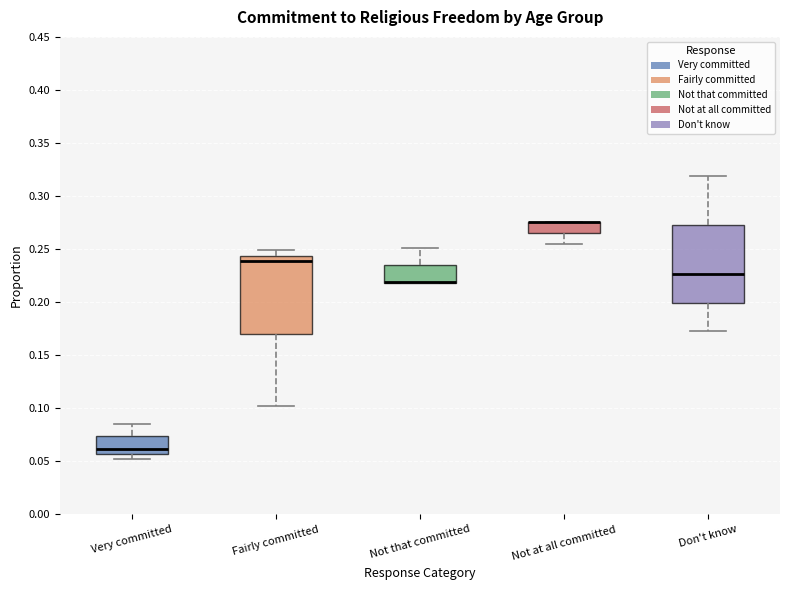

Reading left to right, transcribe this box plot: for each box, give where its median line is, the range the box spans, and where its two whiskers end, as read against the y-axis. The values are not printed on the chart, so give them approximately, as read against the axis.

Very committed: median 0.060, box 0.055 to 0.075, whiskers 0.050 to 0.085
Fairly committed: median 0.240, box 0.170 to 0.245, whiskers 0.100 to 0.250
Not that committed: median 0.220 (drawn on the box's lower edge), box 0.220 to 0.235, whiskers 0.220 to 0.250
Not at all committed: median 0.275 (drawn on the box's upper edge), box 0.265 to 0.275, whiskers 0.255 to 0.275
Don't know: median 0.225, box 0.200 to 0.270, whiskers 0.170 to 0.320